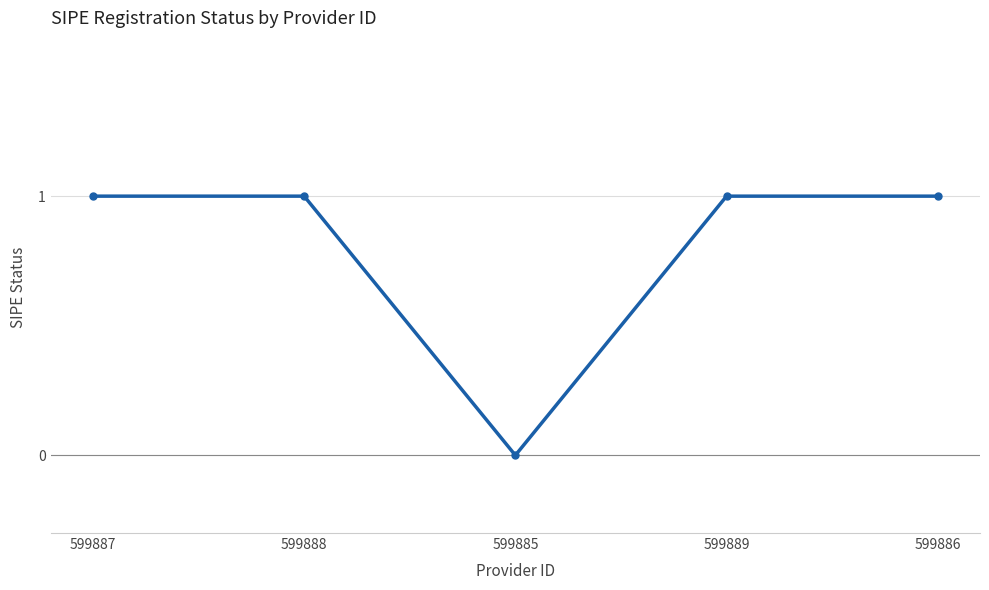

Is it true that the value at 599888 is 1?

True